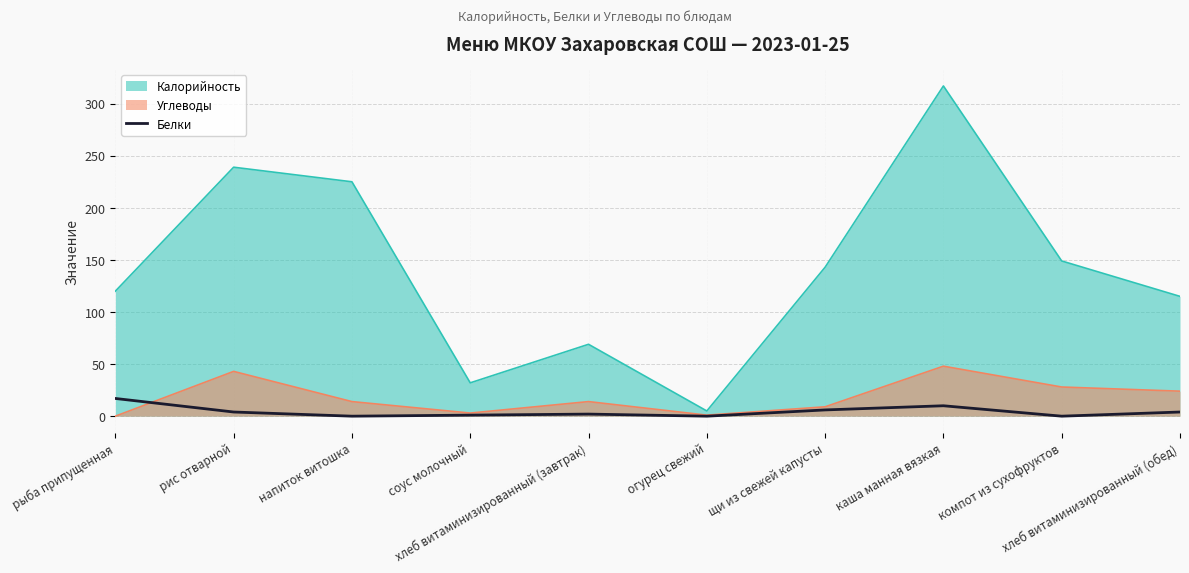

Which series has the largest total across all categories?

Калорийность